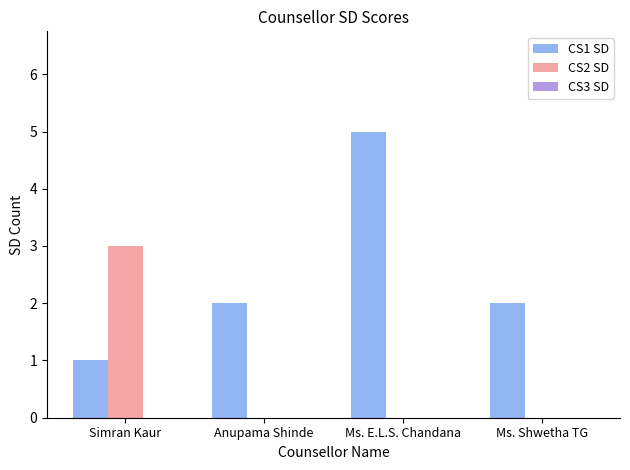

At which category is the sum across all series the highest?

Ms. E.L.S. Chandana